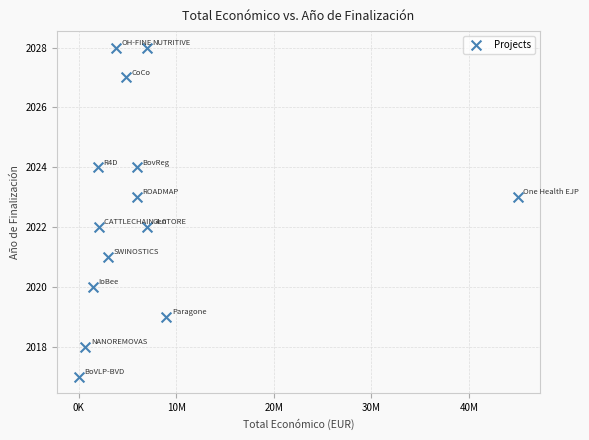

What is the range of X values (max minus min)?

44948999